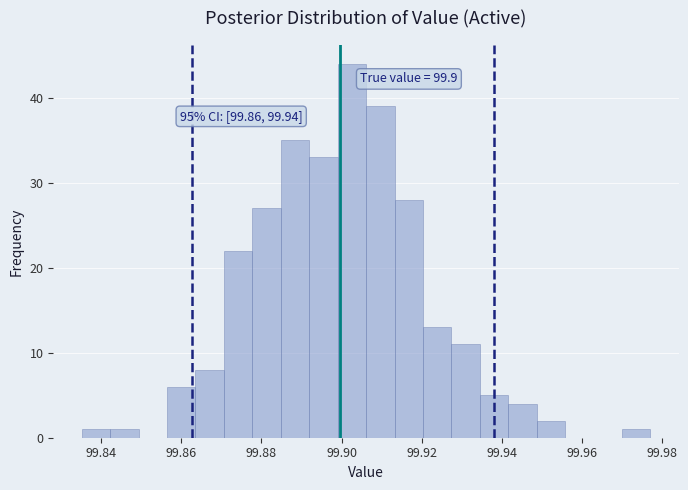

Read against the x-axis, roughly where is the centre of the tallest bar?

99.902